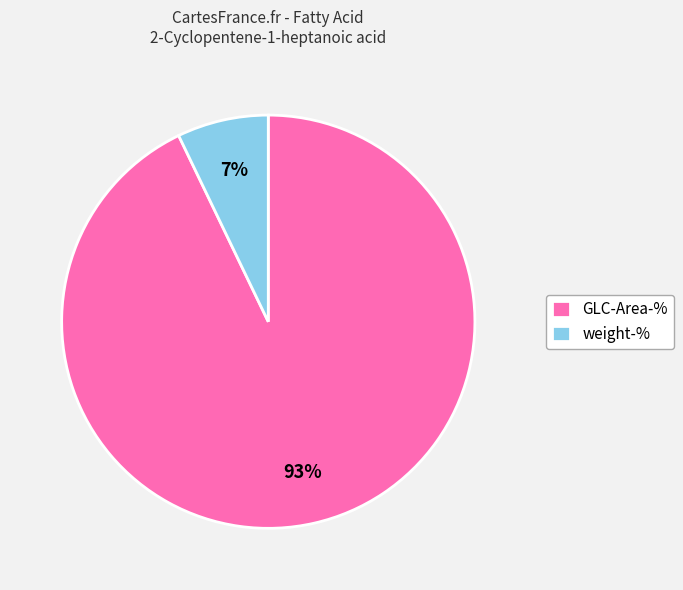

To the nearest percent, what percentage of the pie is weight-%?

7%